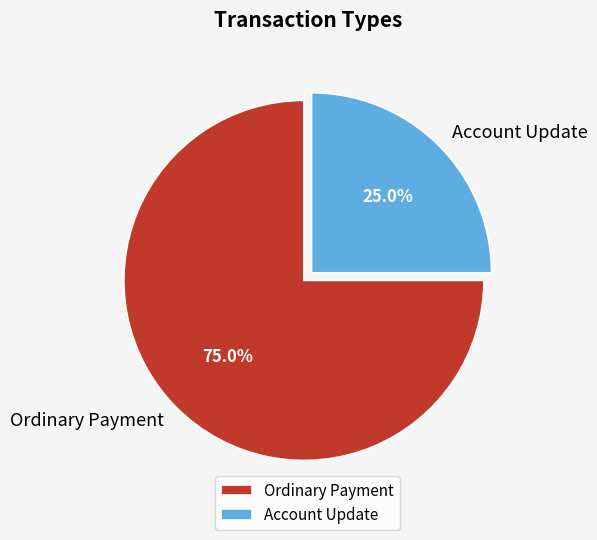

What is the largest slice in the pie chart?

Ordinary Payment